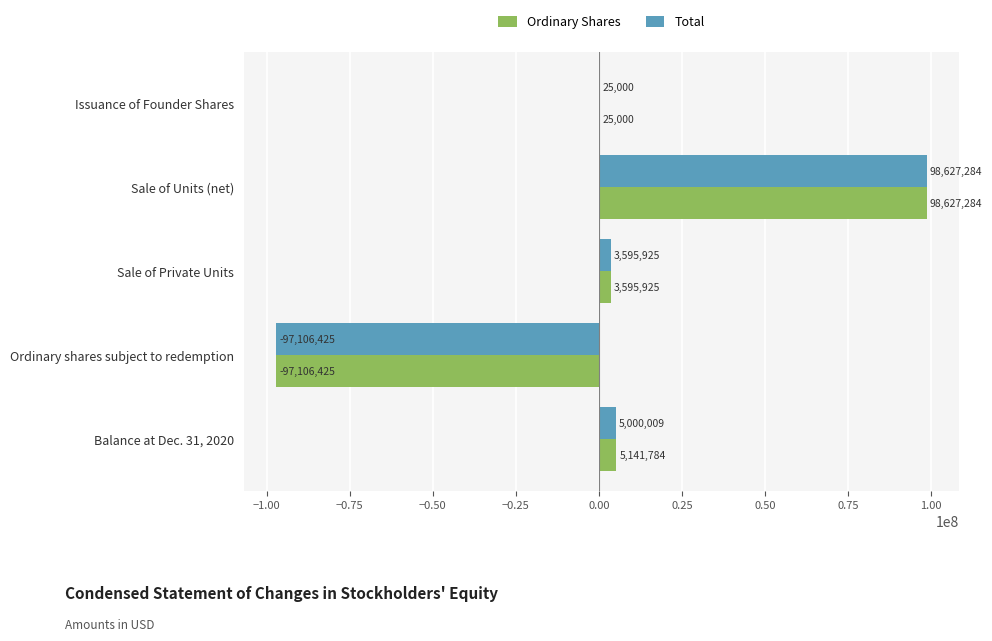

Where is Ordinary Shares nearest to the value 760429?

Issuance of Founder Shares